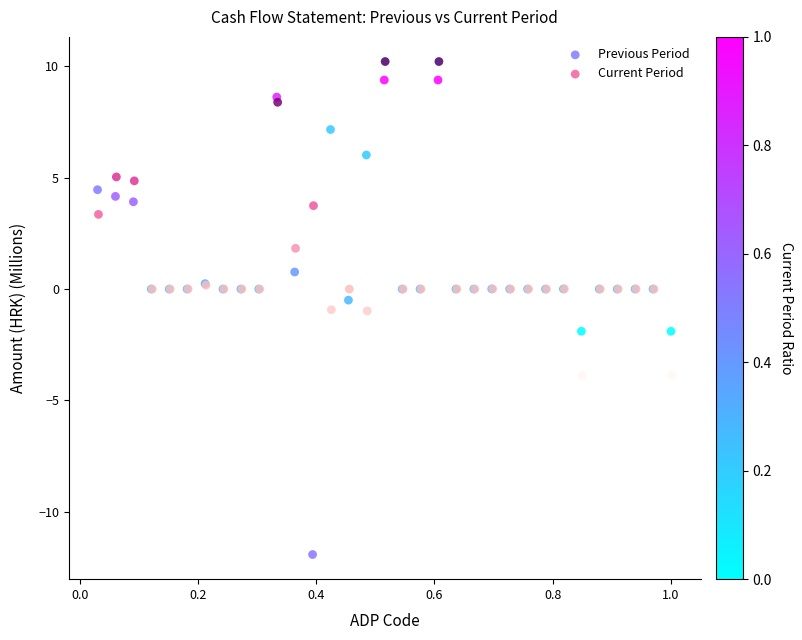

Which series contains the lowest Y value?

Previous Period